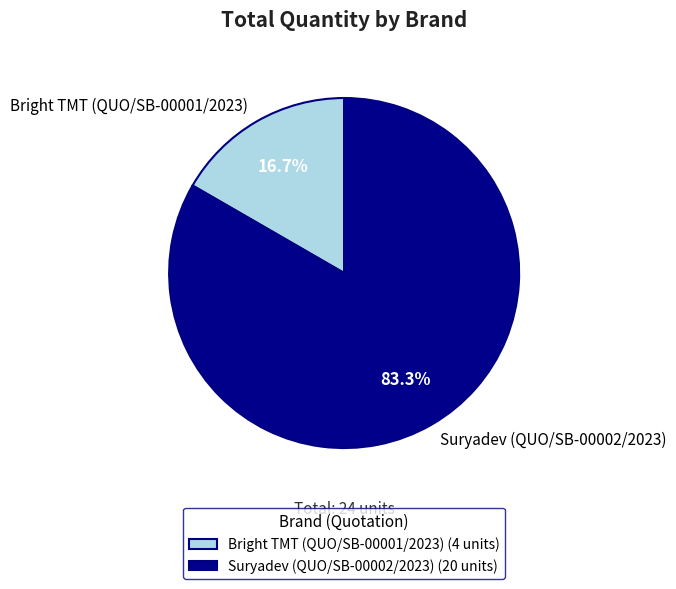

Does any single category account for the majority?

Yes